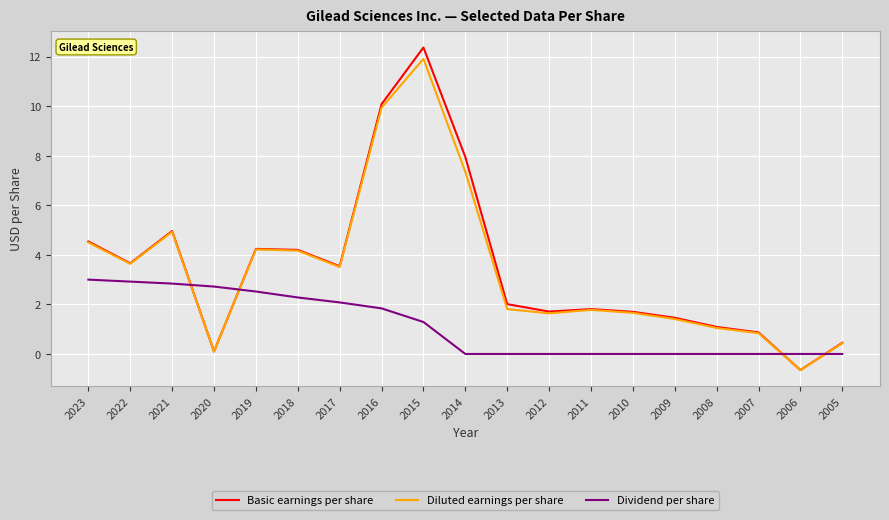

Which series has the widest spread of values?

Basic earnings per share